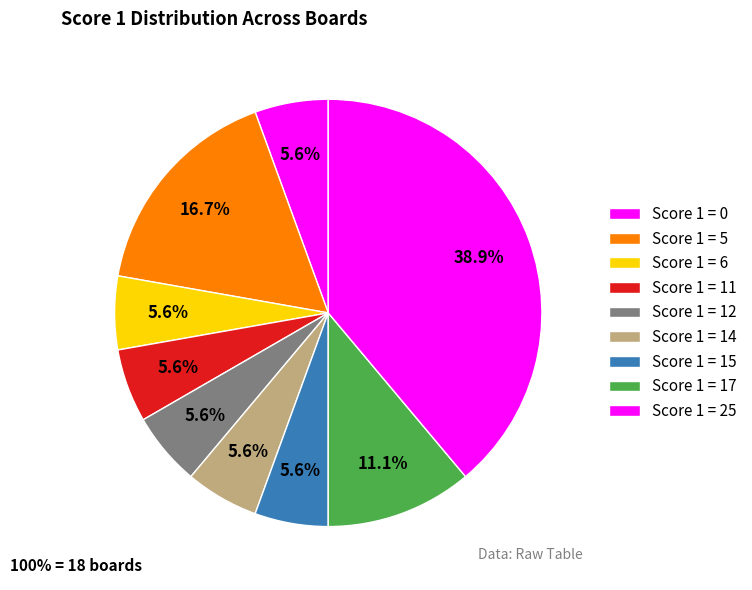

To the nearest percent, what percentage of the pie is Score 1 = 17?

11%